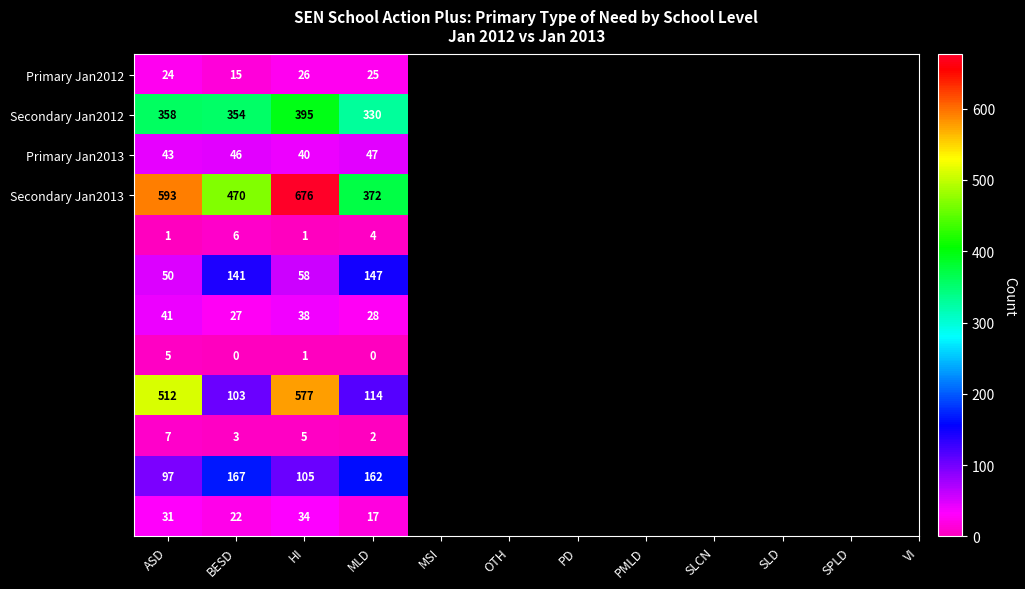

Which label corresponds to the largest value in the chart?

HI